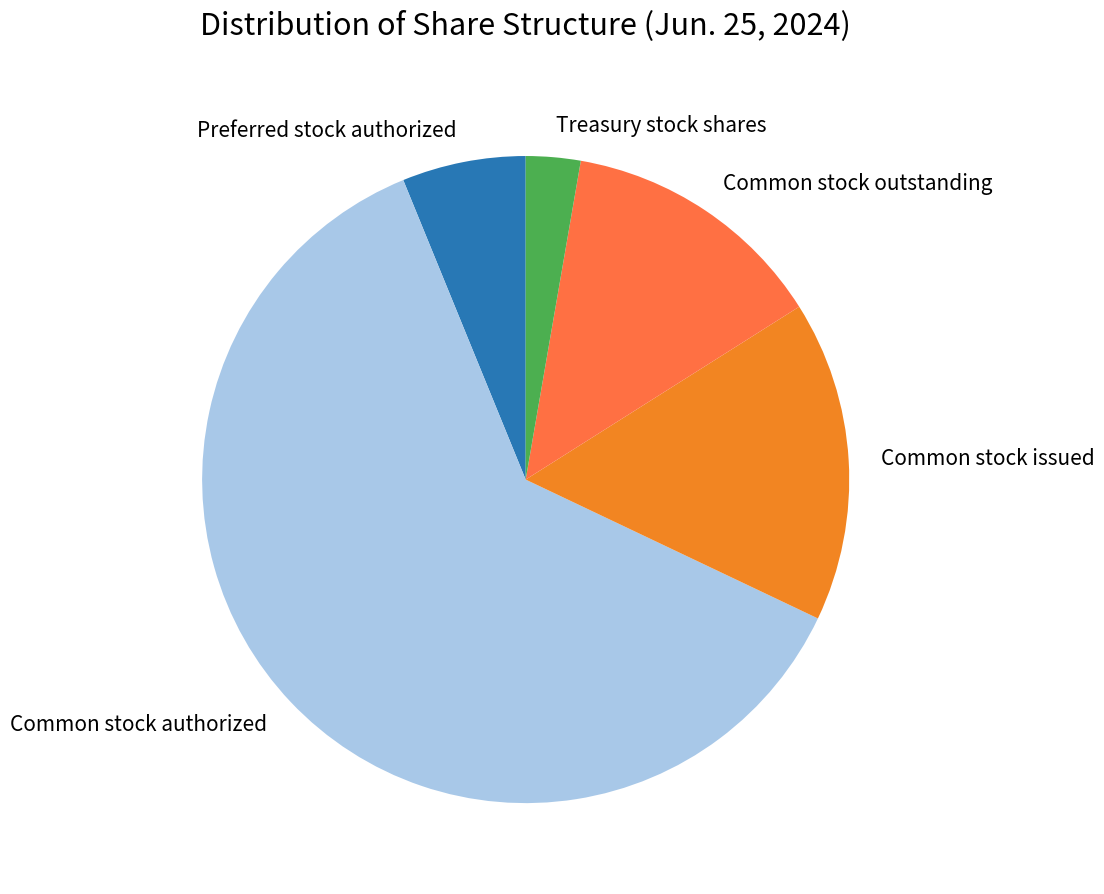

Which slice represents more than half of the pie?

Common stock authorized